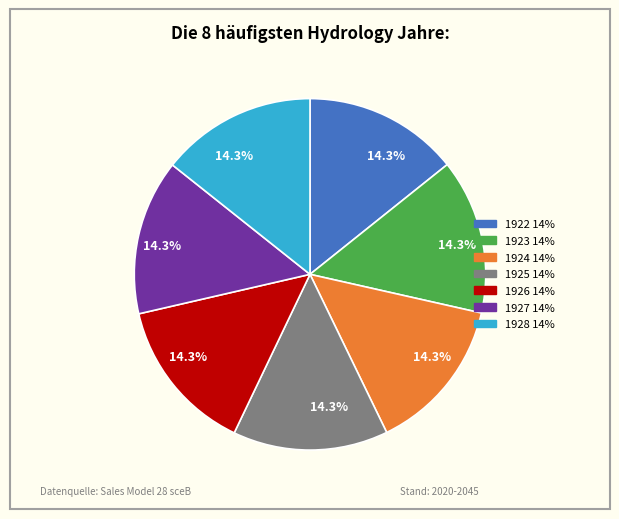

To the nearest percent, what is the combined percentage of 1924 and 1923?

29%